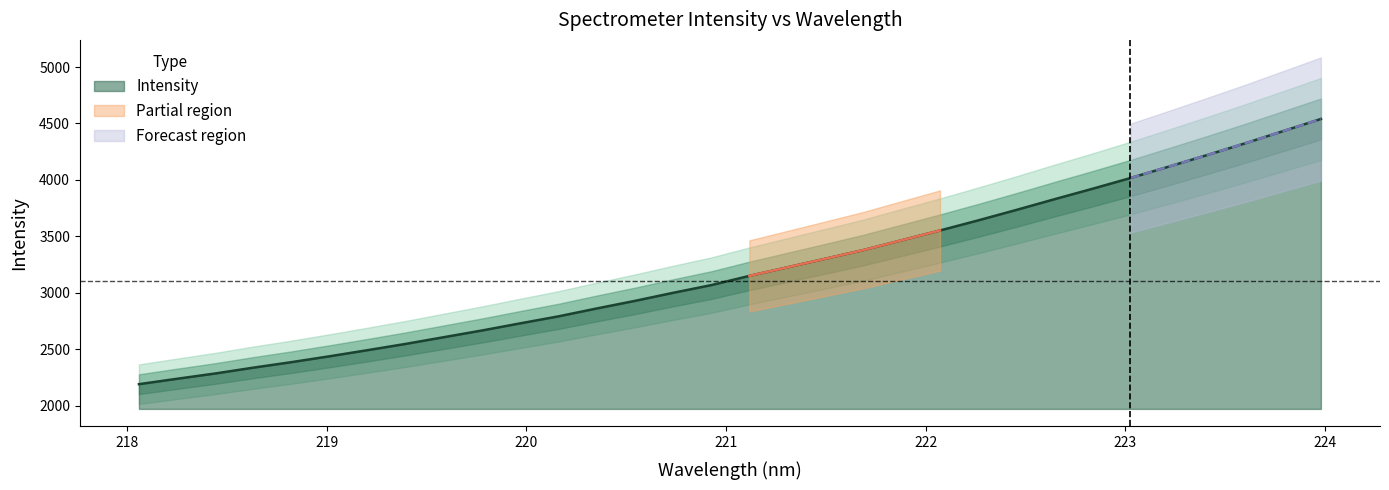

Does the chart display data point markers on the line(s)?

No